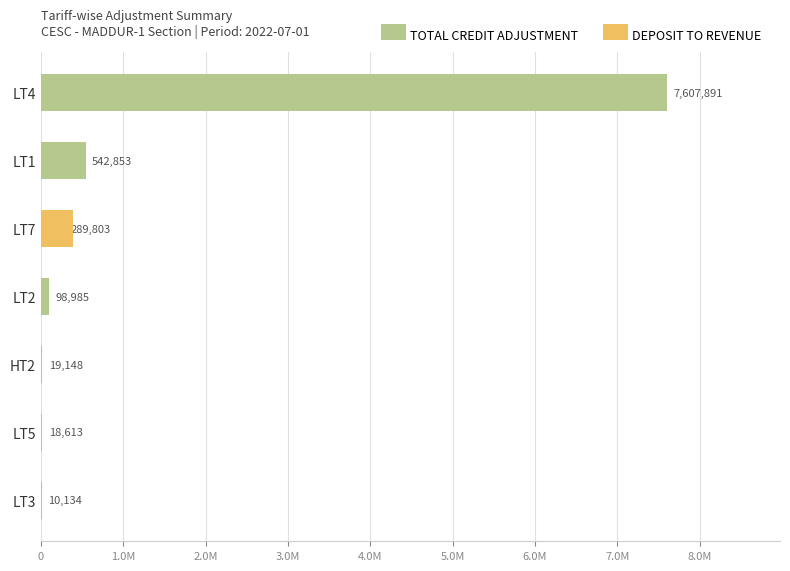

Is it true that TOTAL CREDIT ADJUSTMENT equals 52164.8 at LT2?

False